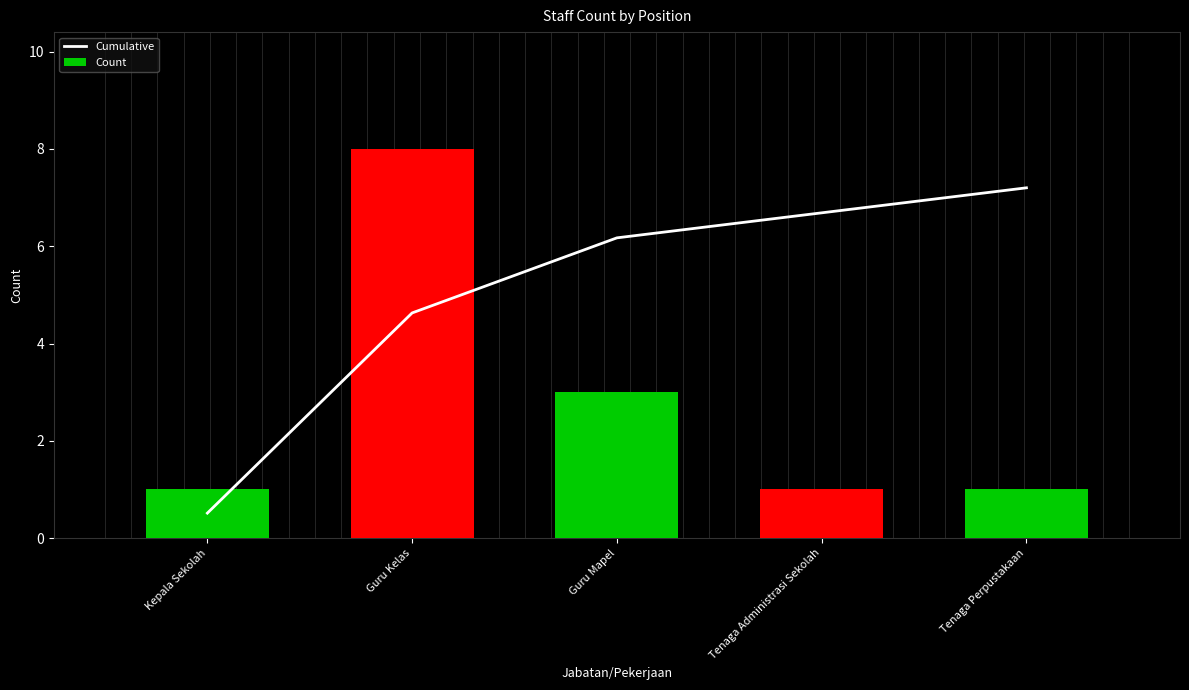

List the series in order of their overall mean, lowest first.

Count, Cumulative